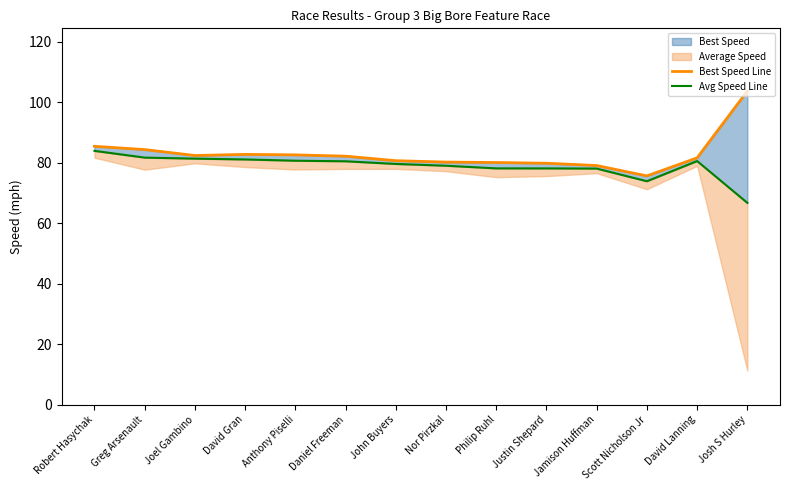

True or false: Best Speed Line and Avg Speed Line intersect in this chart.

False